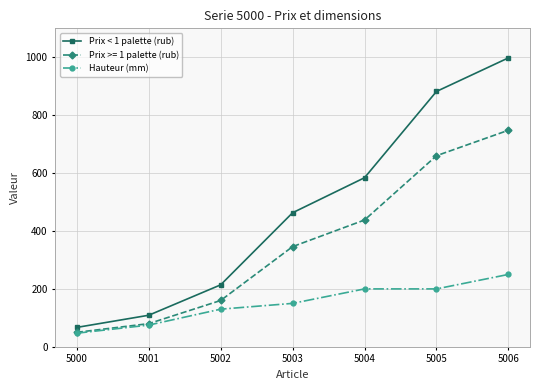

At which category is the sum across all series the highest?

5006